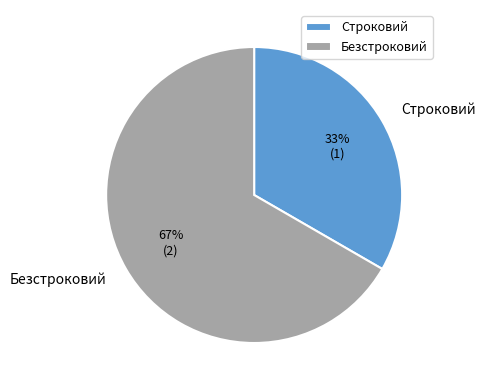

What percentage is the Безстроковий slice, to the nearest percent?

67%